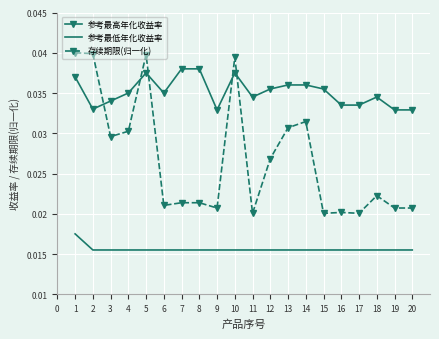

True or false: 参考最低年化收益率 and 存续期限(归一化) intersect in this chart.

False